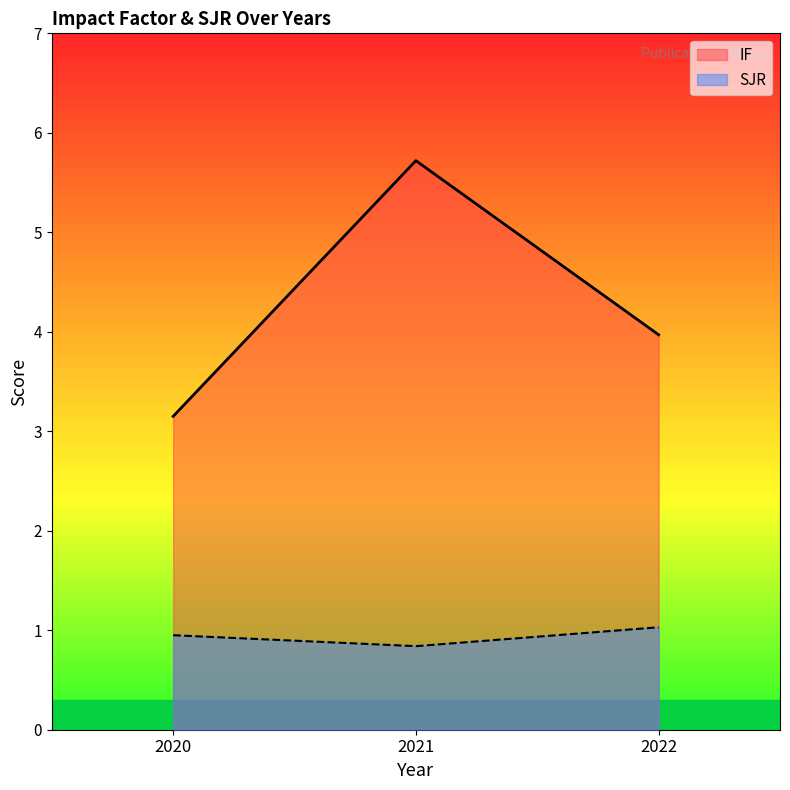

At 2022, list the series in order from smallest to largest.

SJR, IF